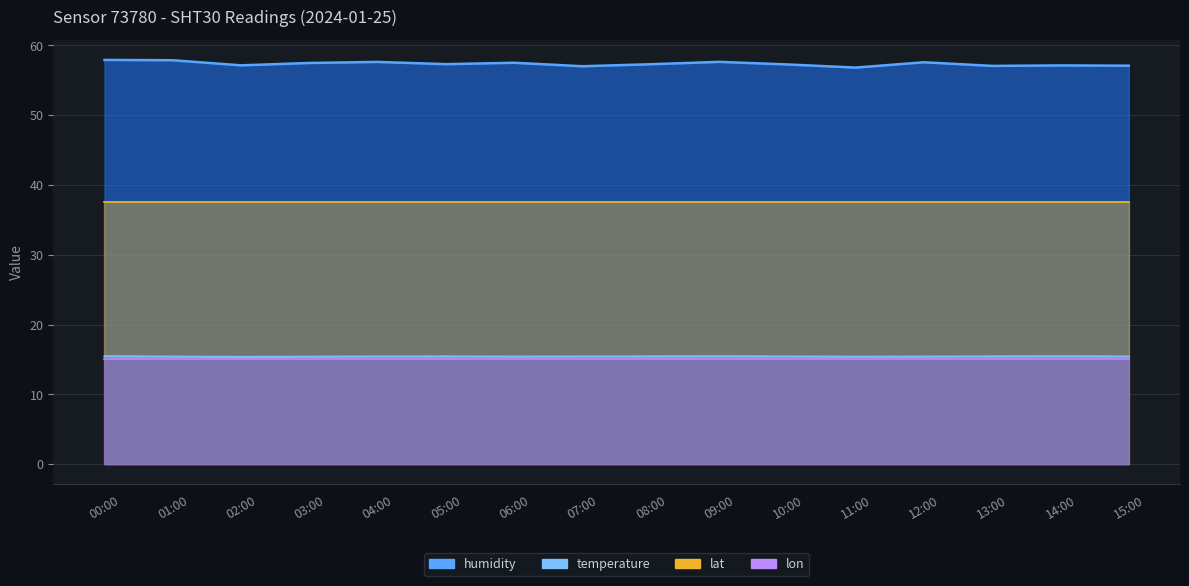

Does the chart have visible grid lines?

Yes